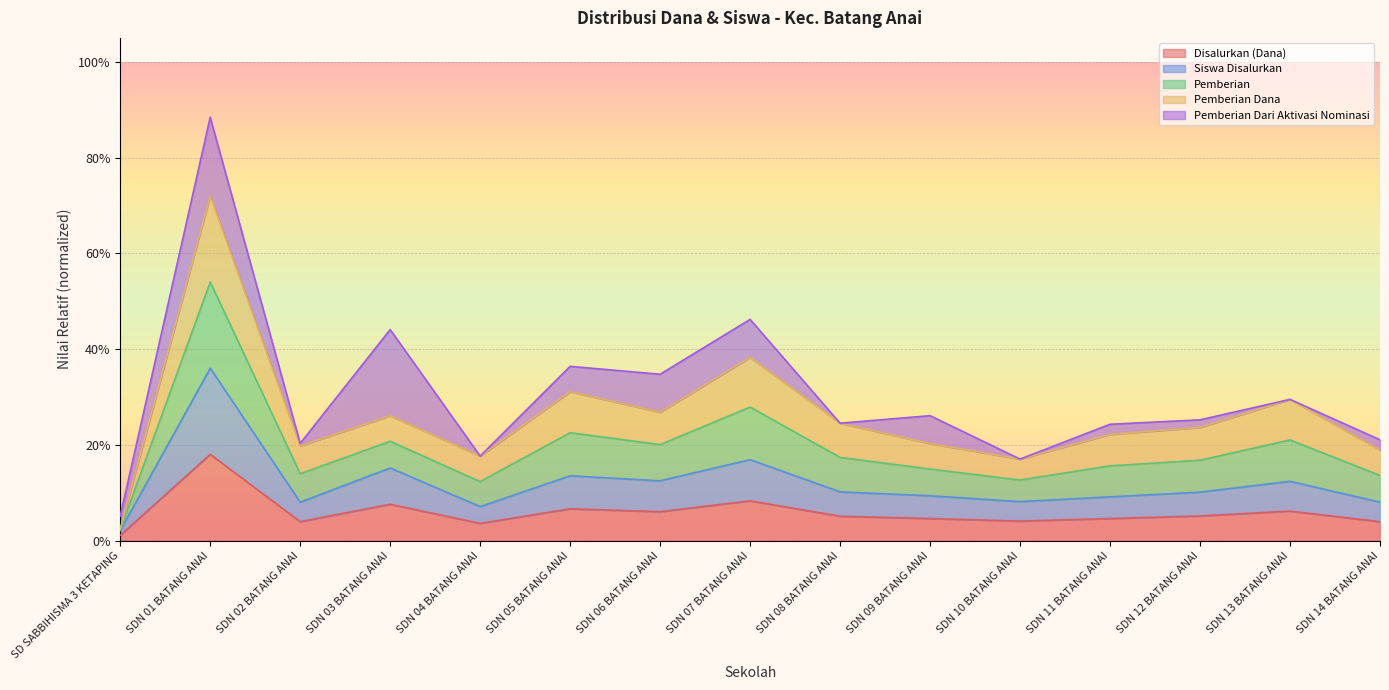

What position from the right is SDN 13 BATANG ANAI?

2